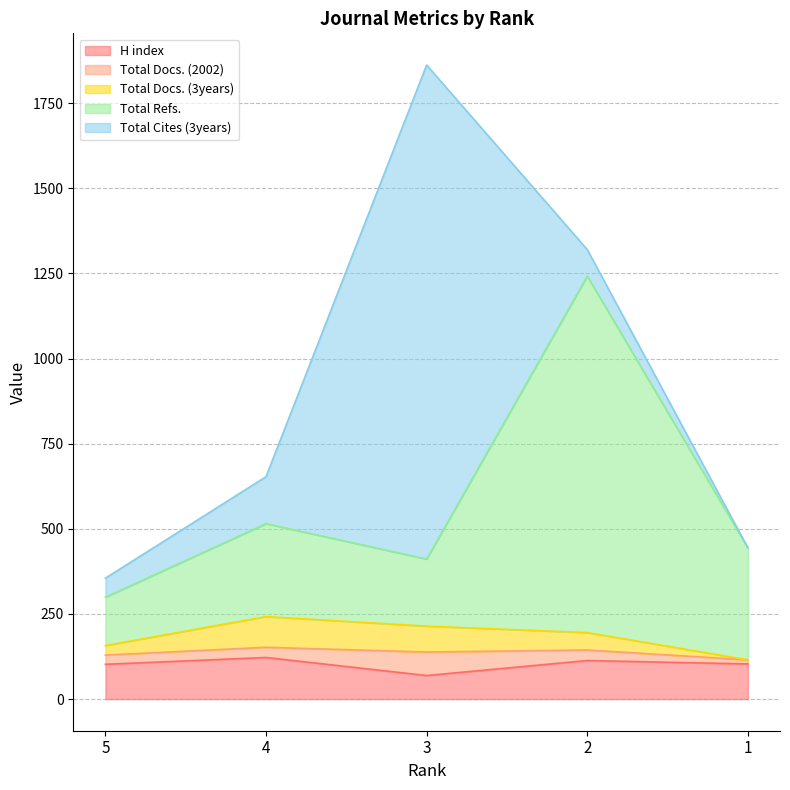

Count the number of categories in the chart.

5